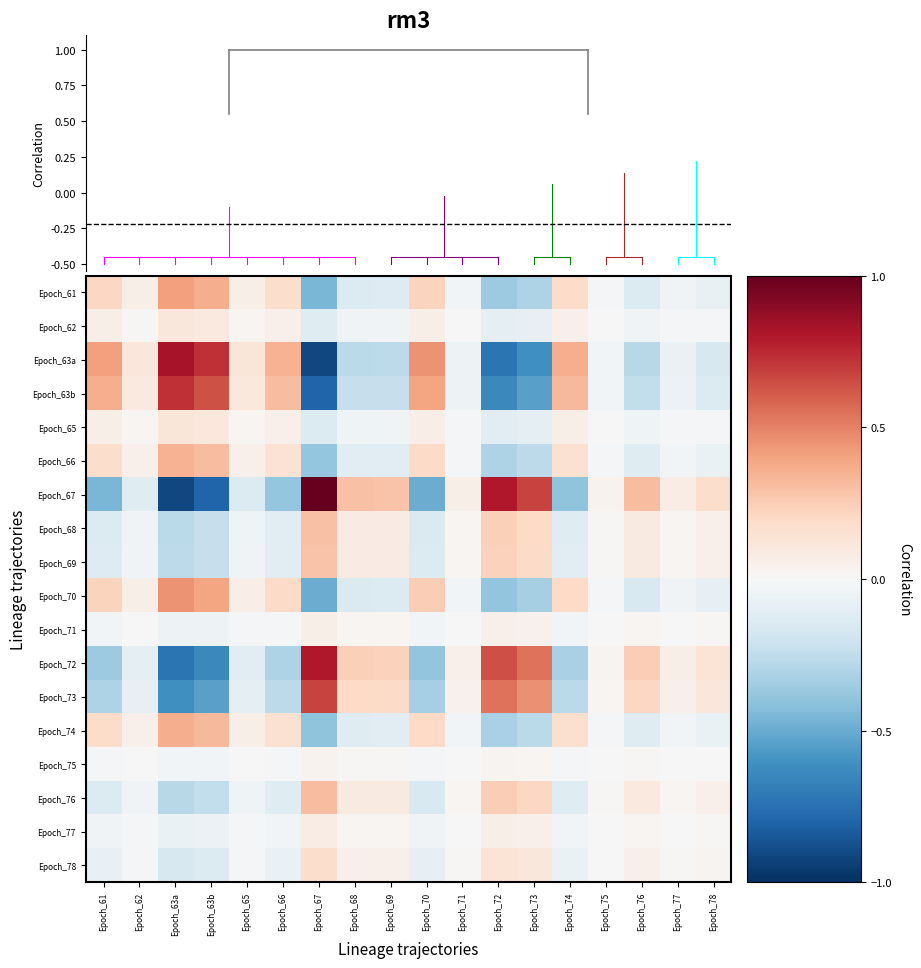

At which category is the sum across all series the highest?

Epoch_63a